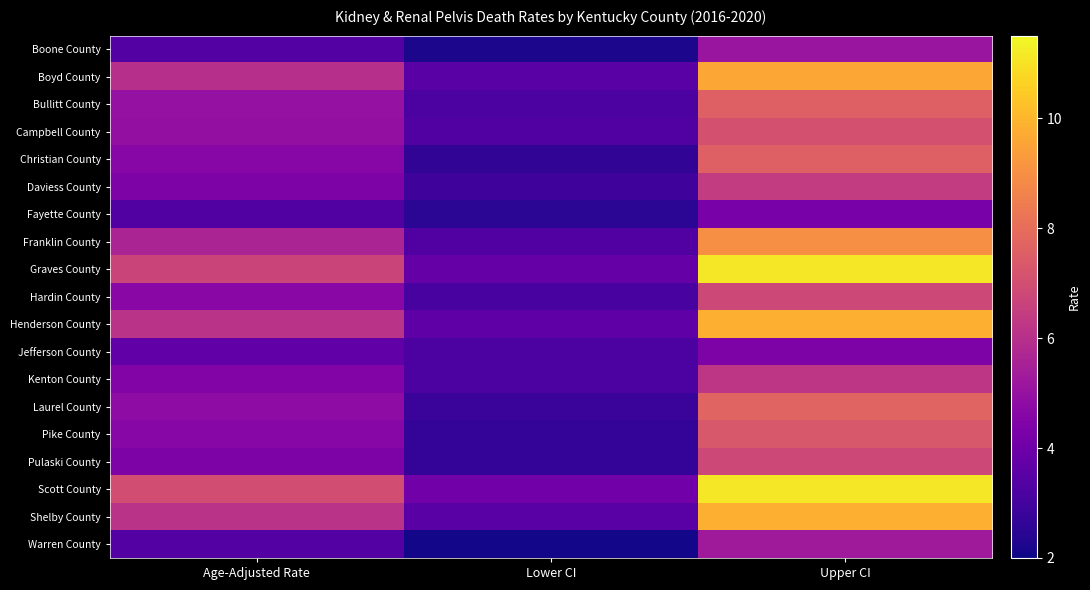

Reading left to right, list all the values displayed in this chart.

Boone County: Age-Adjusted Rate=3.4	Lower CI=2.2	Upper CI=5.1
Boyd County: Age-Adjusted Rate=6.0	Lower CI=3.5	Upper CI=9.6
Bullitt County: Age-Adjusted Rate=5.0	Lower CI=3.2	Upper CI=7.6
Campbell County: Age-Adjusted Rate=4.9	Lower CI=3.3	Upper CI=7.1
Christian County: Age-Adjusted Rate=4.6	Lower CI=2.6	Upper CI=7.6
Daviess County: Age-Adjusted Rate=4.4	Lower CI=2.9	Upper CI=6.4
Fayette County: Age-Adjusted Rate=3.3	Lower CI=2.5	Upper CI=4.3
Franklin County: Age-Adjusted Rate=5.6	Lower CI=3.3	Upper CI=9.0
Graves County: Age-Adjusted Rate=6.7	Lower CI=3.8	Upper CI=11.1
Hardin County: Age-Adjusted Rate=4.7	Lower CI=3.1	Upper CI=6.8
Henderson County: Age-Adjusted Rate=6.1	Lower CI=3.6	Upper CI=9.8
Jefferson County: Age-Adjusted Rate=3.7	Lower CI=3.2	Upper CI=4.4
Kenton County: Age-Adjusted Rate=4.5	Lower CI=3.2	Upper CI=6.2
Laurel County: Age-Adjusted Rate=4.8	Lower CI=2.8	Upper CI=7.7
Pike County: Age-Adjusted Rate=4.6	Lower CI=2.7	Upper CI=7.3
Pulaski County: Age-Adjusted Rate=4.4	Lower CI=2.7	Upper CI=6.8
Scott County: Age-Adjusted Rate=7.0	Lower CI=4.1	Upper CI=11.1
Shelby County: Age-Adjusted Rate=6.1	Lower CI=3.5	Upper CI=9.8
Warren County: Age-Adjusted Rate=3.4	Lower CI=2.1	Upper CI=5.3